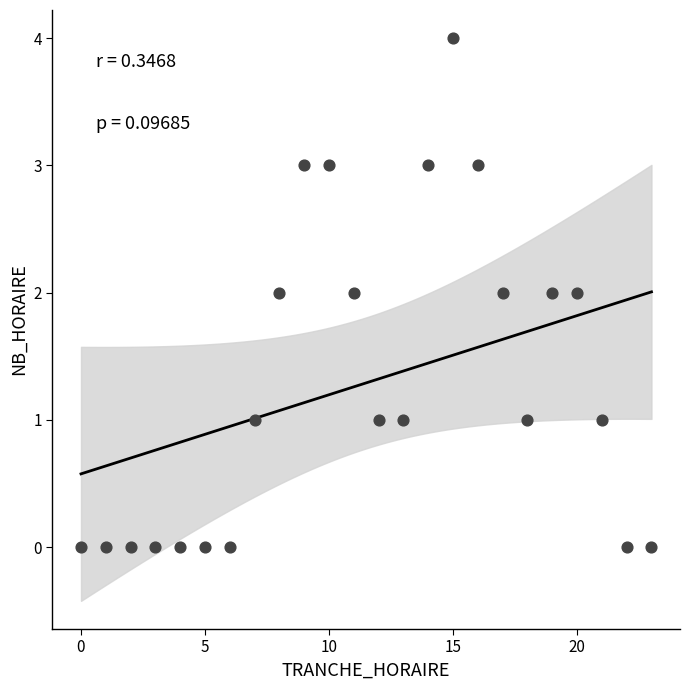

What is the range of Y values (max minus min)?

4